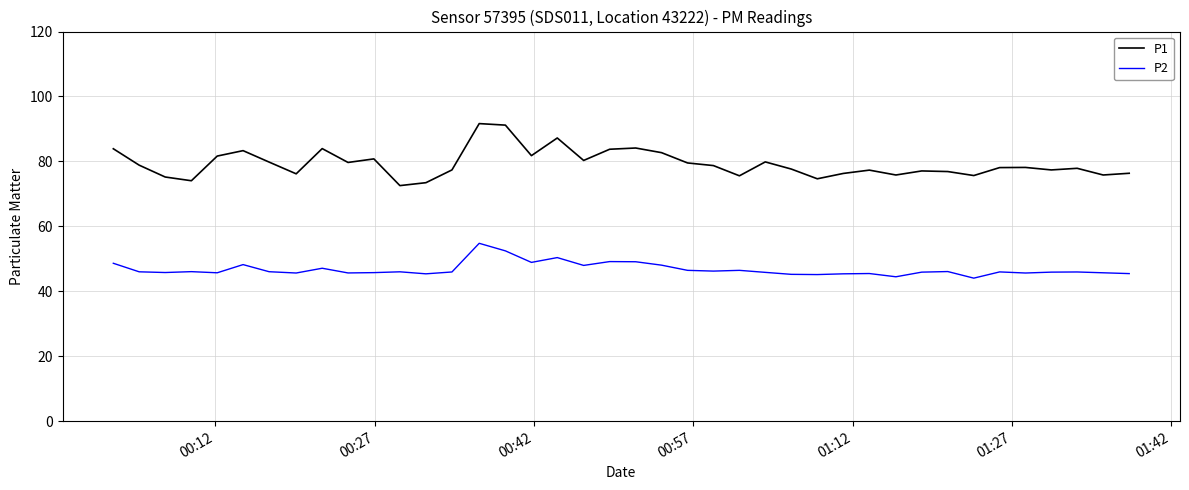

At how many categories does at least one series exceed 70?

40